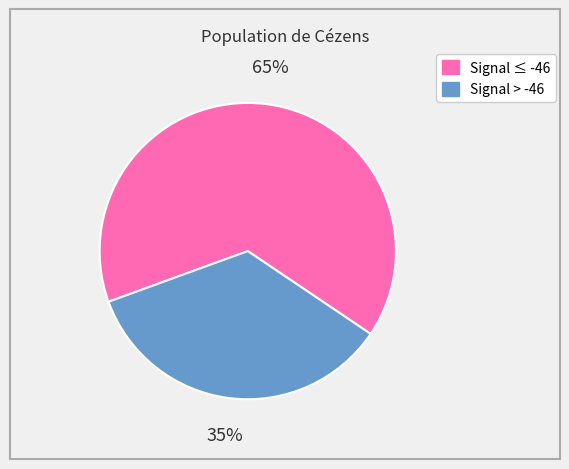

To the nearest percent, what is the average slice percentage?

50%